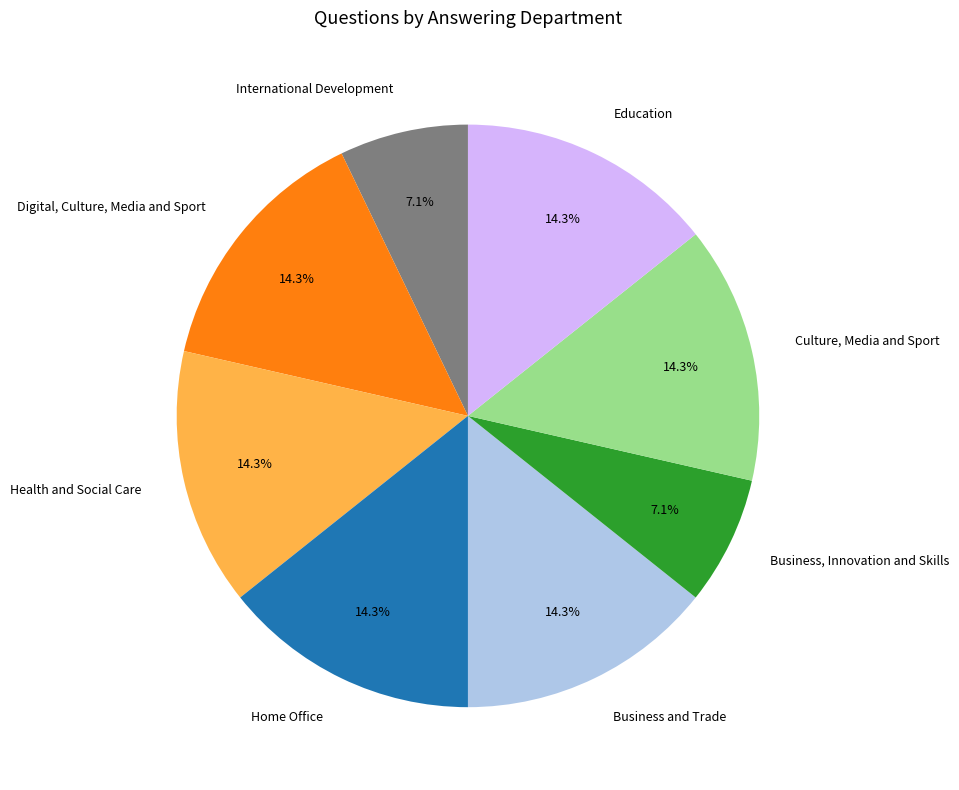

What percentage is the Business, Innovation and Skills slice, to the nearest percent?

7%